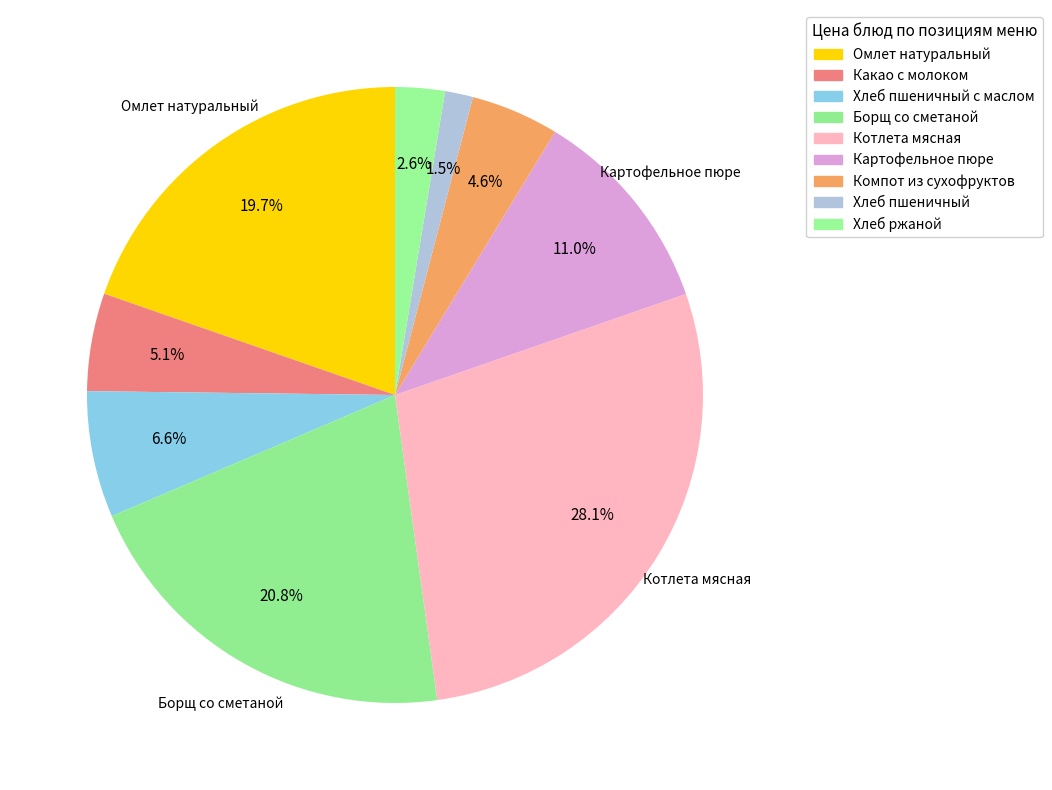

To the nearest percent, what is the difference between the largest and smallest slice percentages?

27%